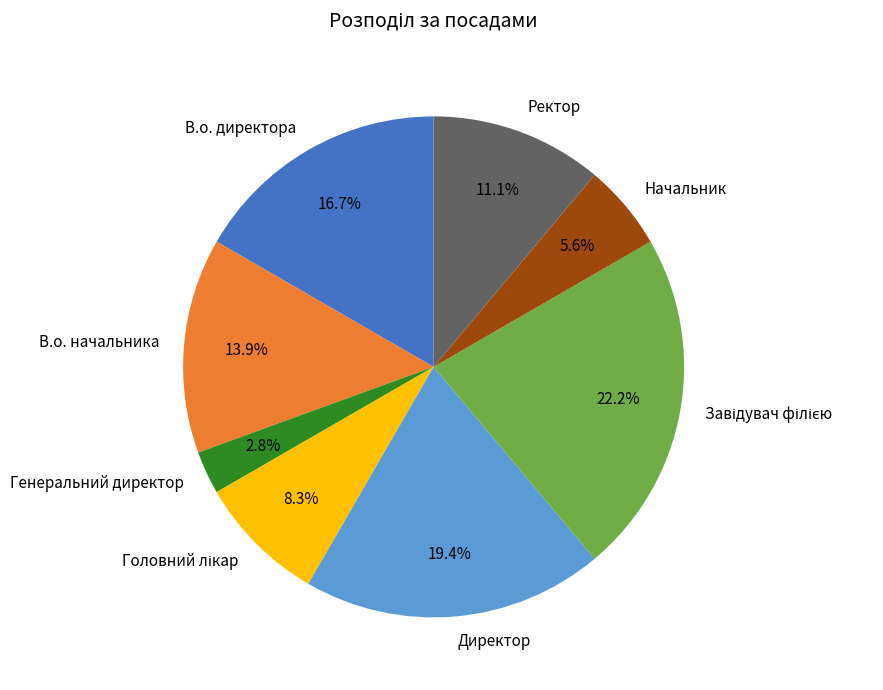

Is there a majority slice in this chart?

No